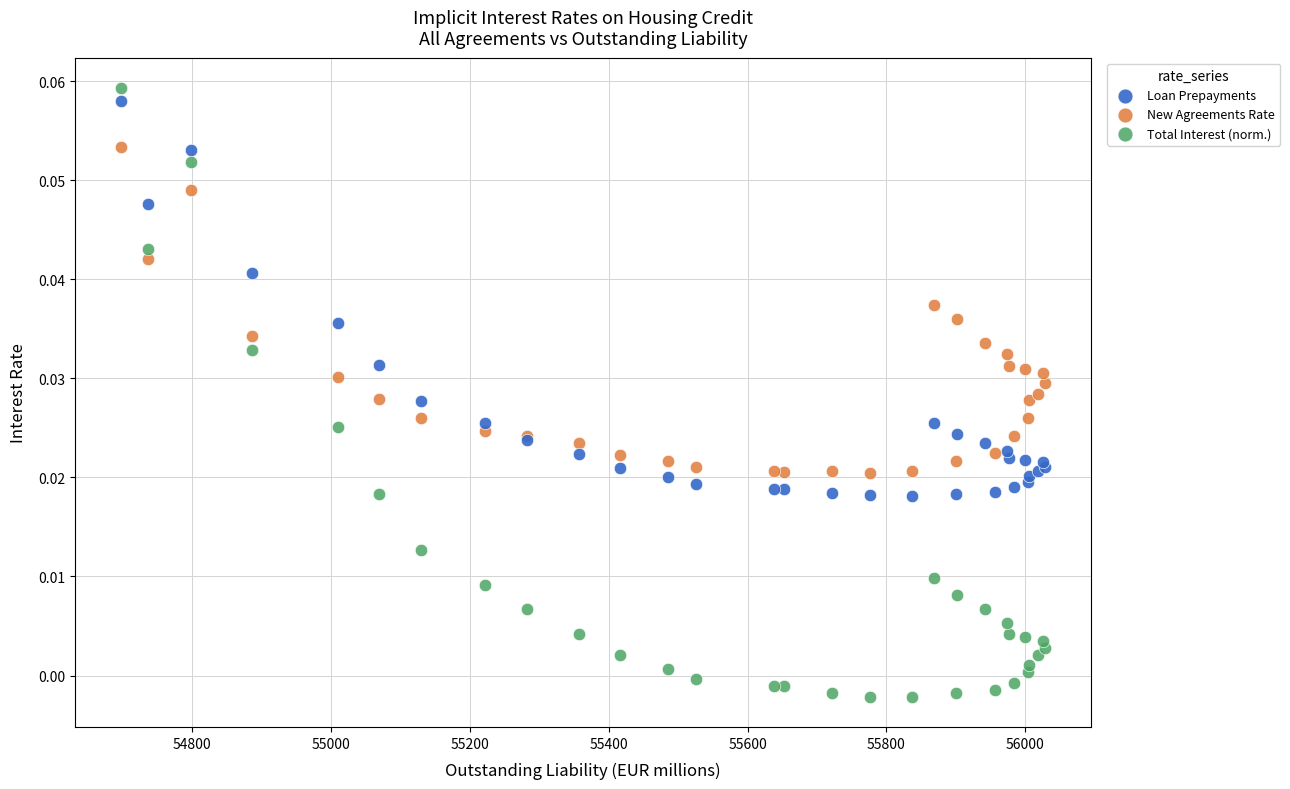

What are all the series names shown in the legend?

Loan Prepayments, New Agreements Rate, Total Interest (norm.)